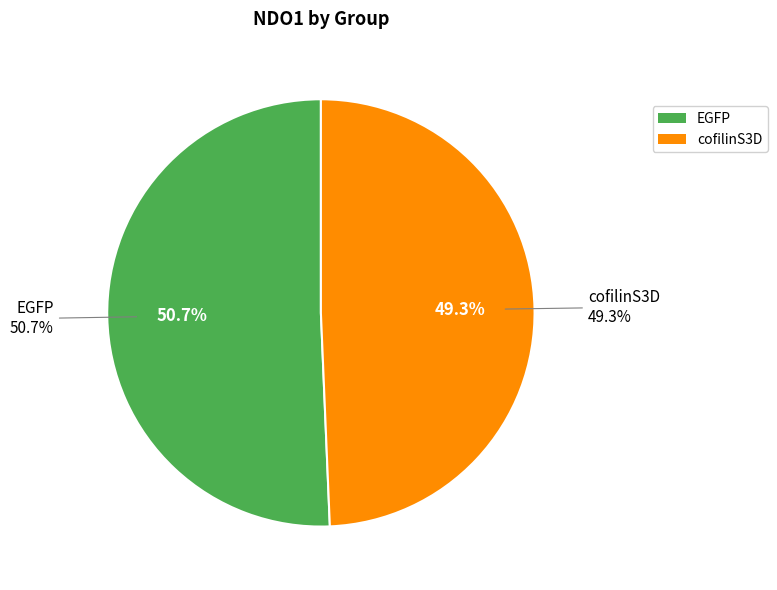

The cofilinS3D slice represents 15% of the pie. True or false?

False